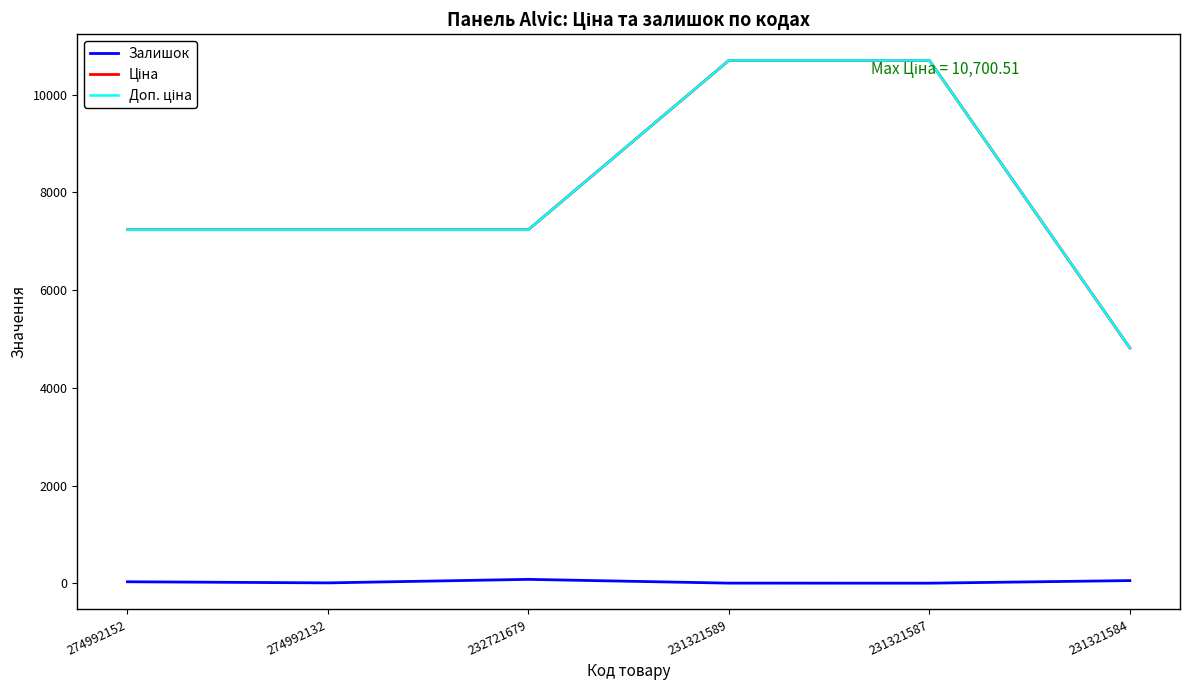

What is the maximum value shown in the chart?

10700.5